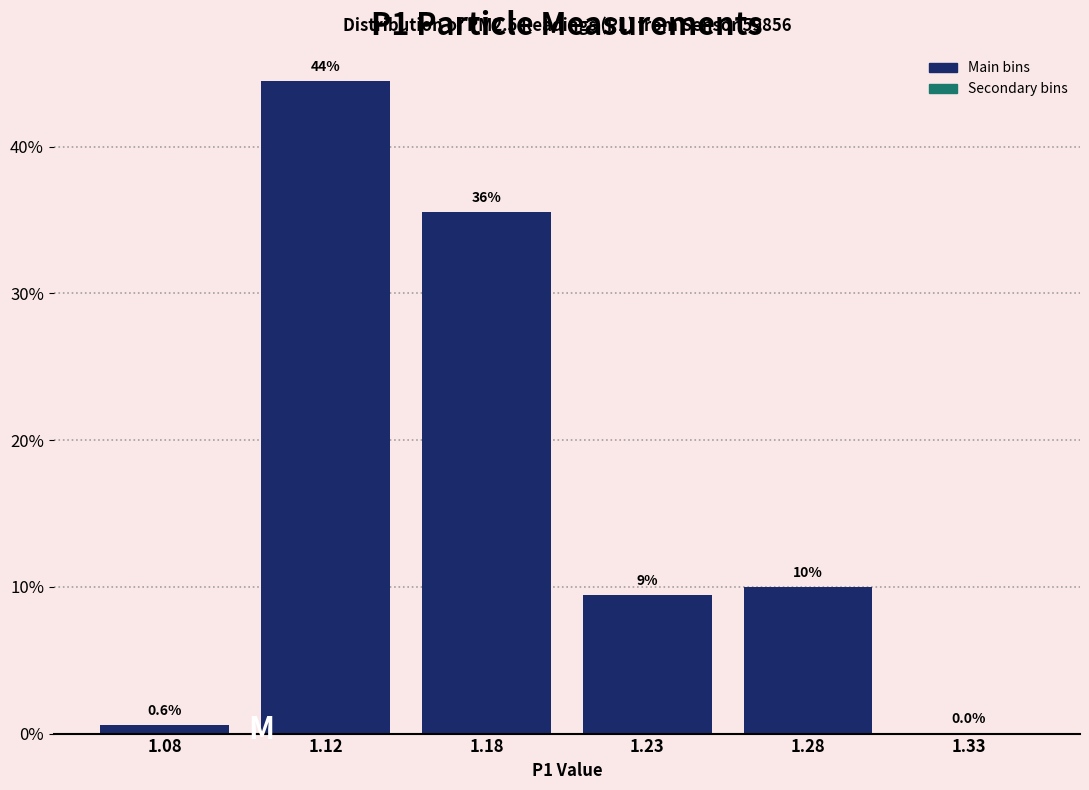

True or false: the data shows 4.8 at 1.28.

False